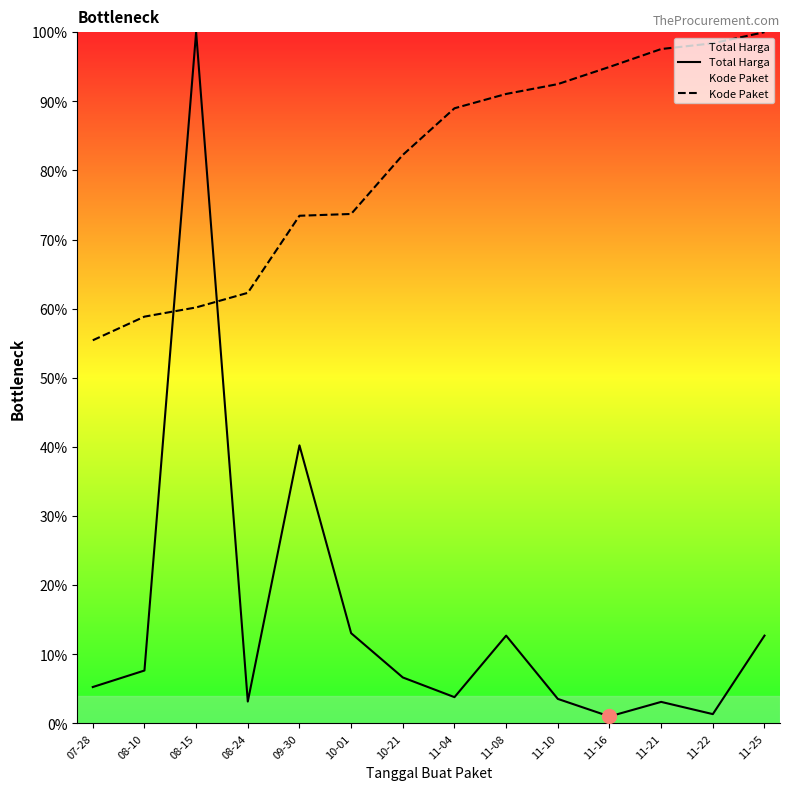

What is the difference between the Kode Paket values at 07-28 and 11-22?

43.0